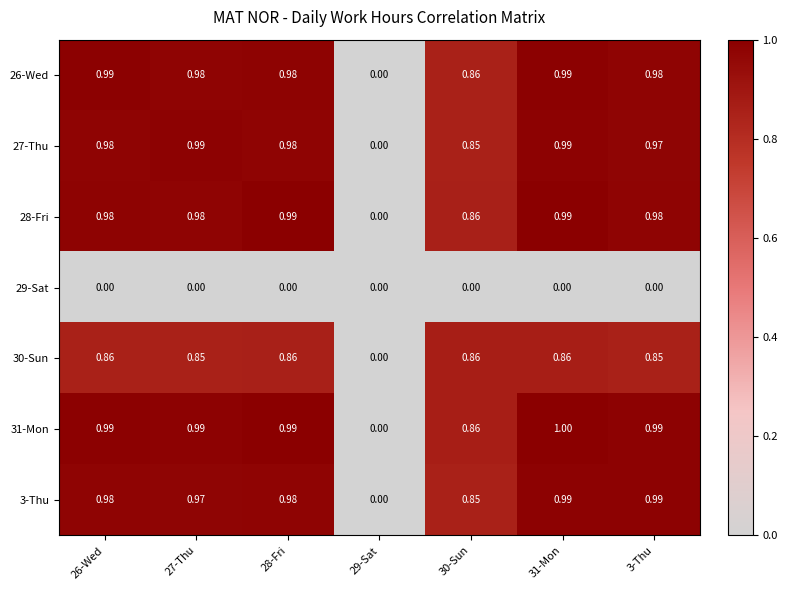

Is the value of 29-Sat at 29-Sat greater than the value of 28-Fri at 27-Thu?

No